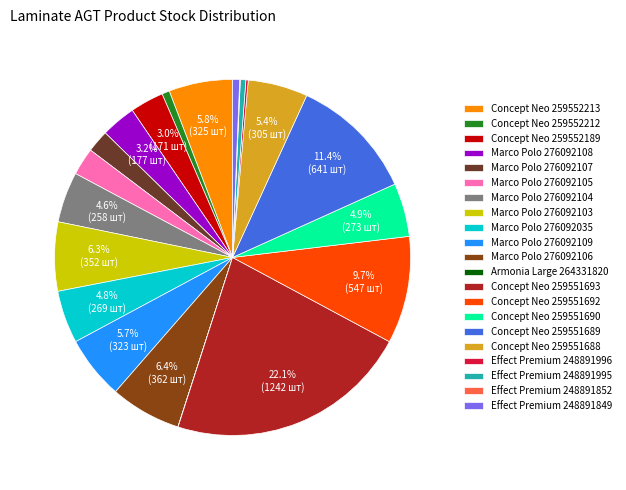

What is the ratio of the value at Marco Polo 276092105 to the value at Concept Neo 259552189?

0.8